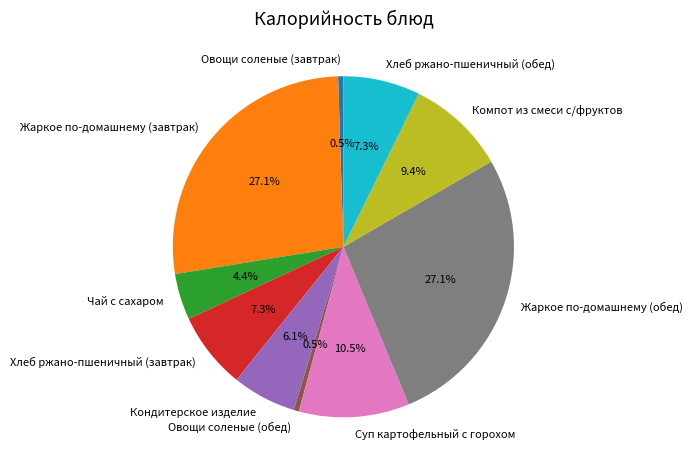

How many slices are in this pie chart?

10